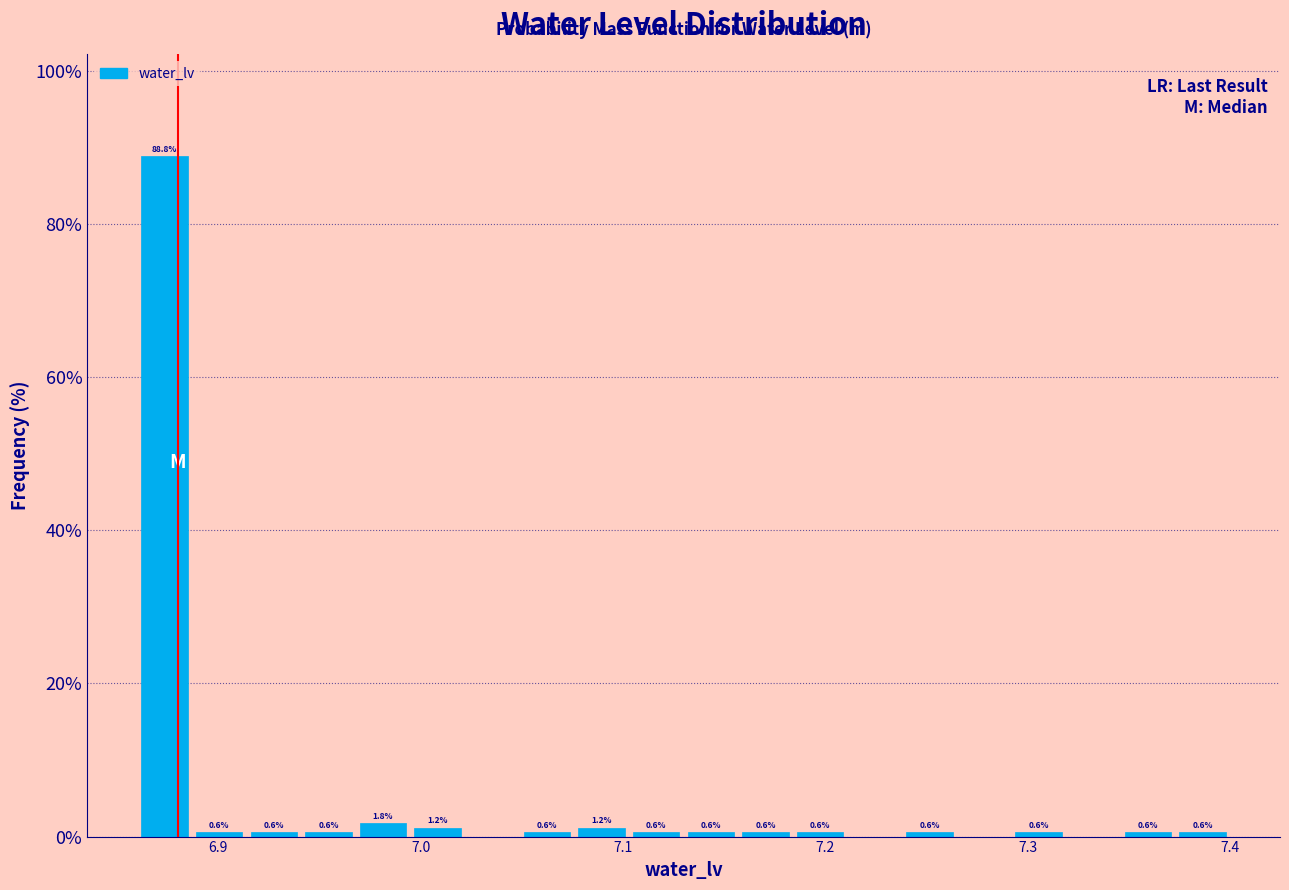

Read against the x-axis, roughly where is the centre of the tallest bar?

6.87